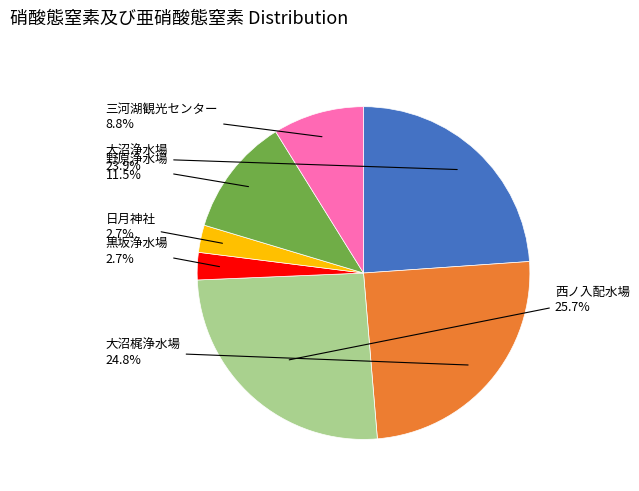

Which slice is the largest?

西ノ入配水場